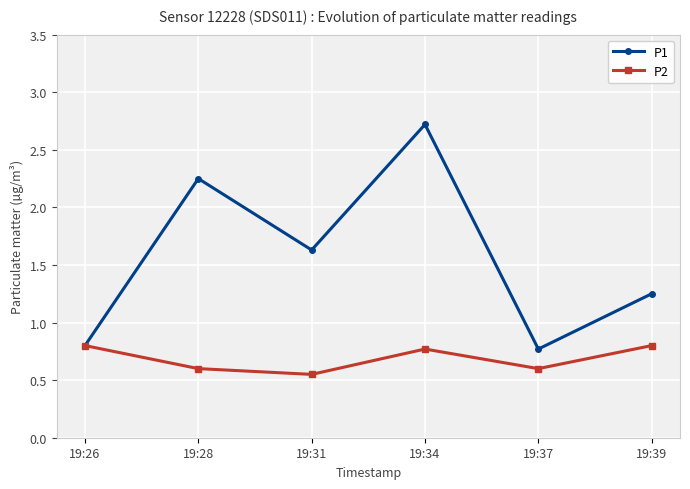

How many values in the P1 series exceed 1?

4